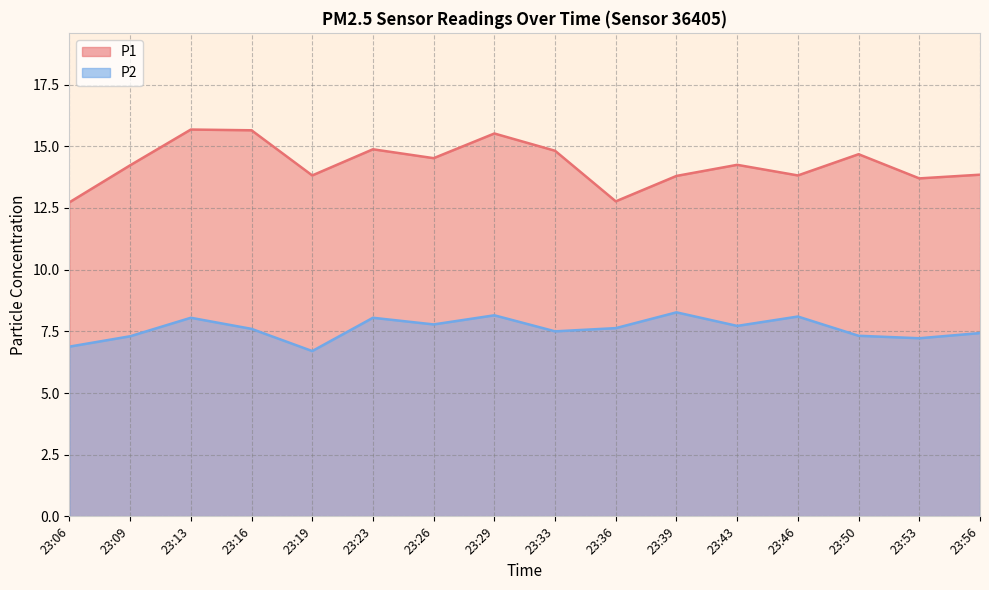

In P2, how many points are lower than both neighbors (excluding endpoints)?

5